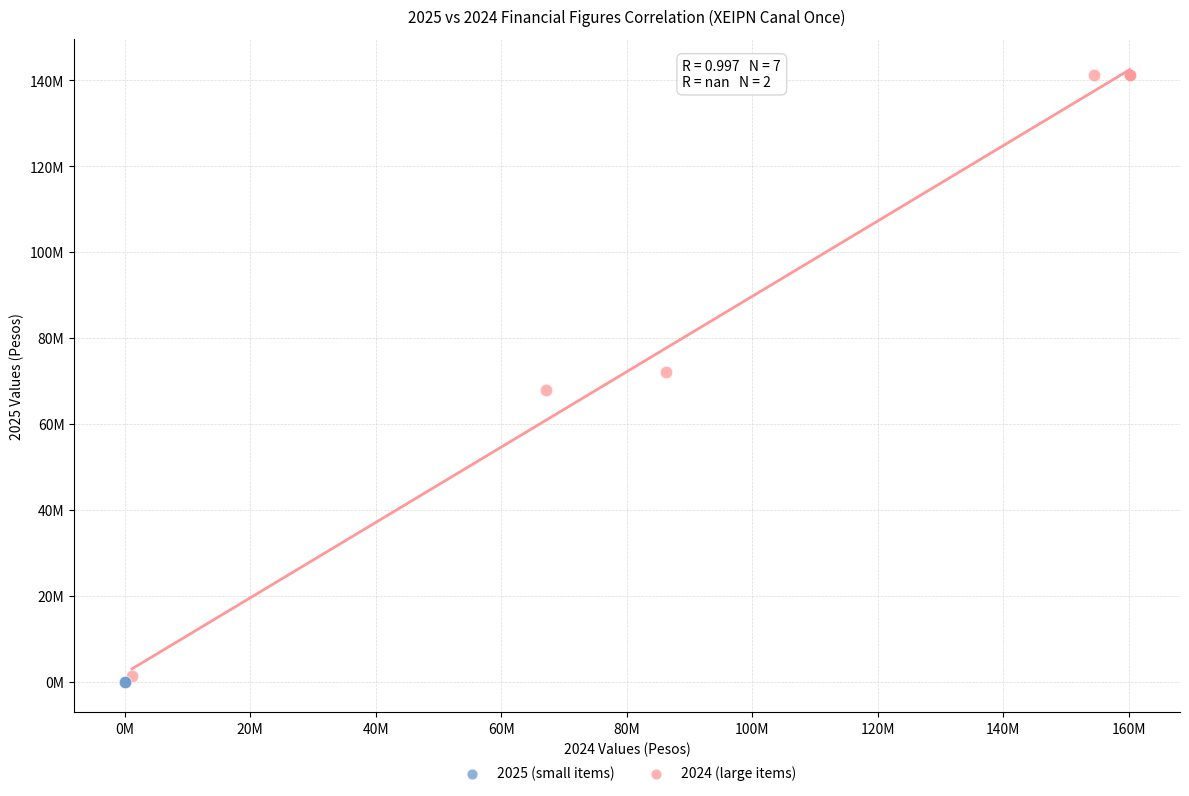

What are all the series names shown in the legend?

2025 (small items), 2024 (large items)